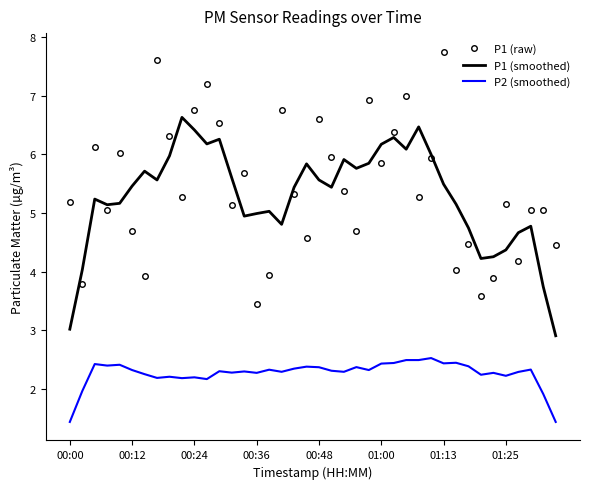

In P1 (raw), how many points are lower than both neighbors (excluding endpoints)?

13